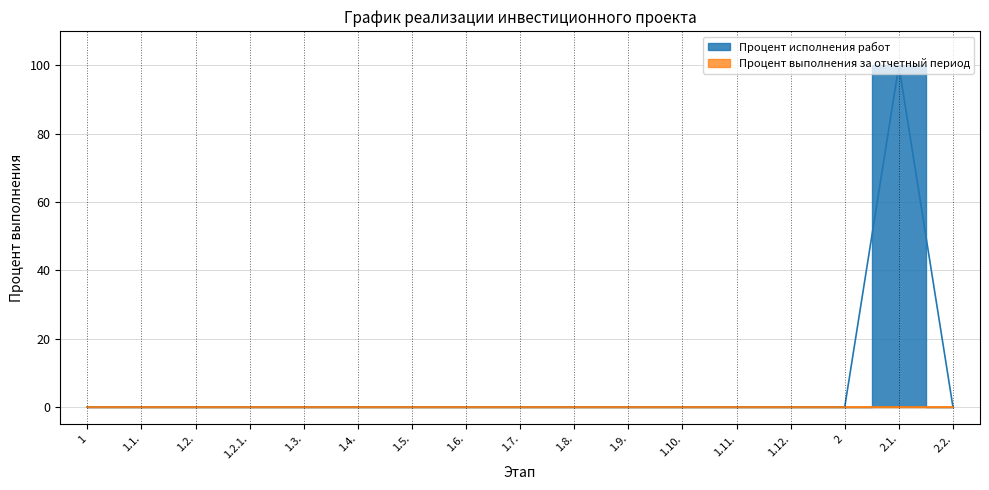

What position from the left is 1.11.?

13